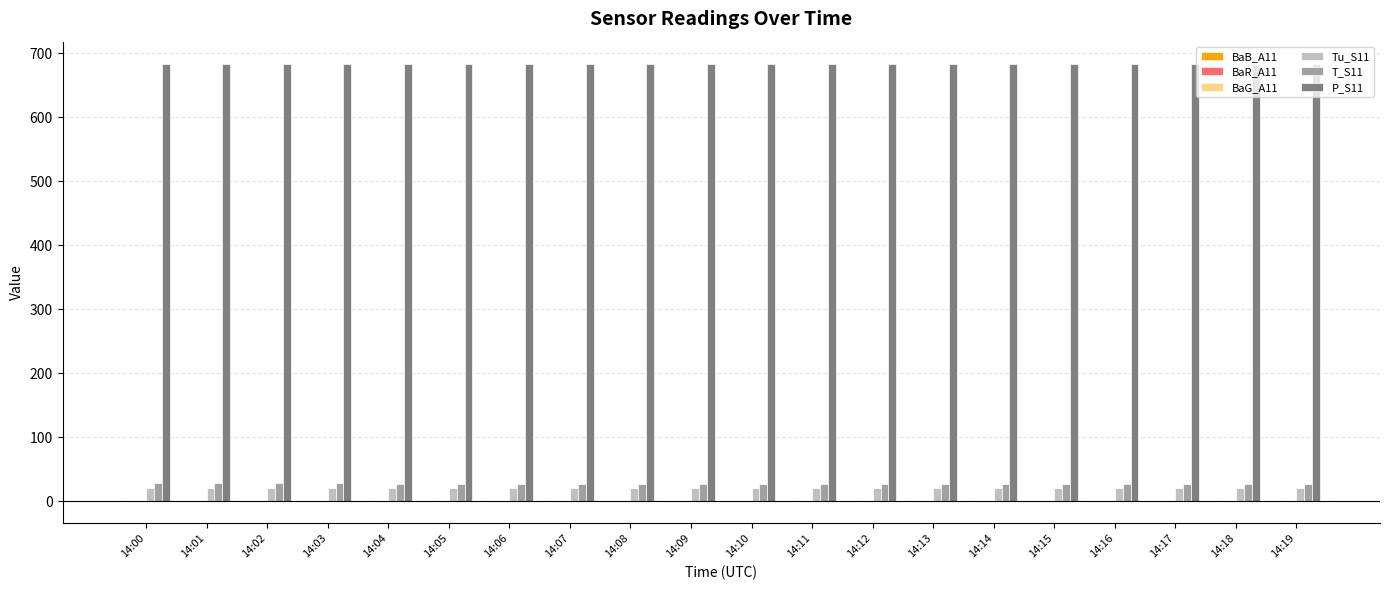

What is the greatest value displayed?

684.0